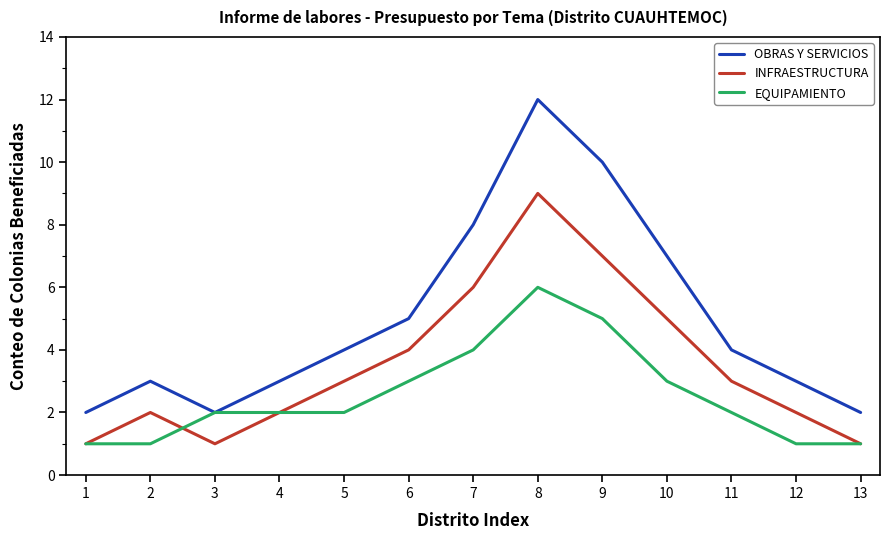

How many distinct data groups are displayed?

3